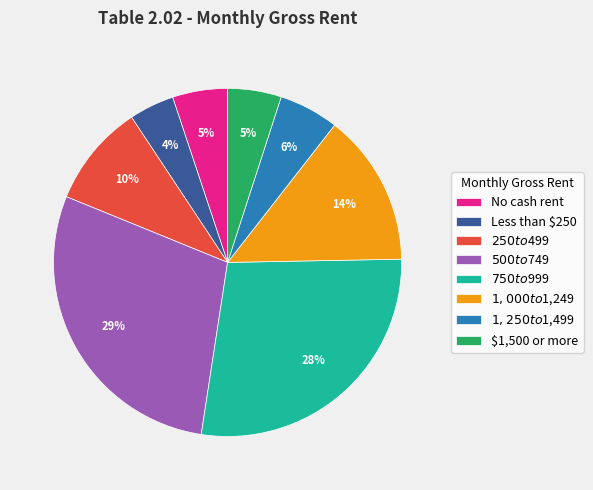

Combined, do $1,500 or more and No cash rent account for over 50%?

No